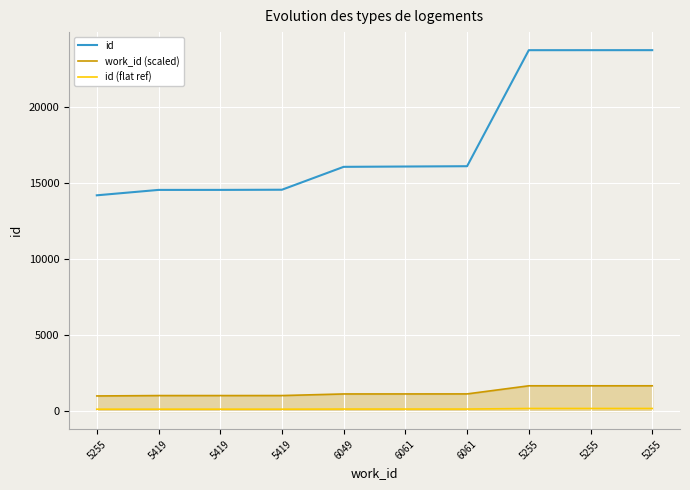

Does the chart have visible grid lines?

Yes